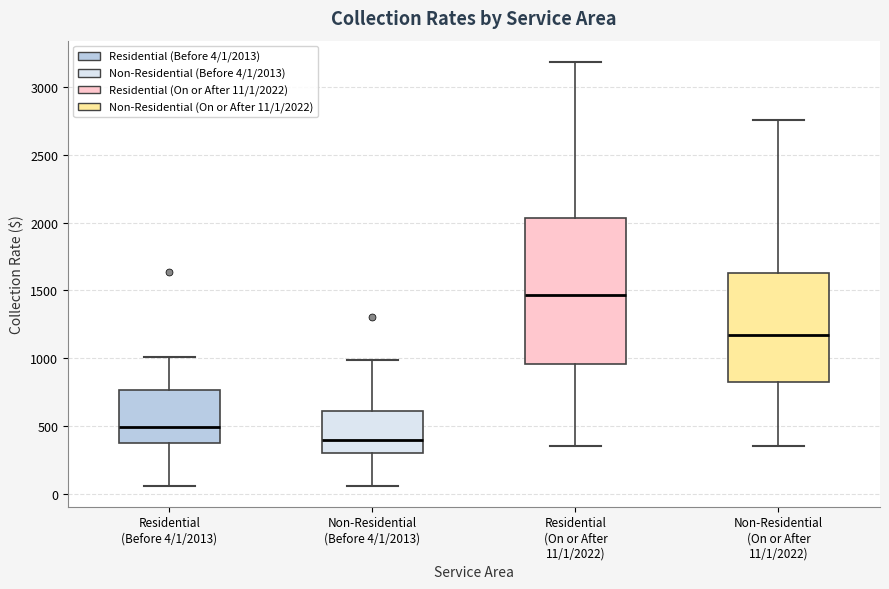

Which box's median line is the lowest?

Non-Residential (Before 4/1/2013)